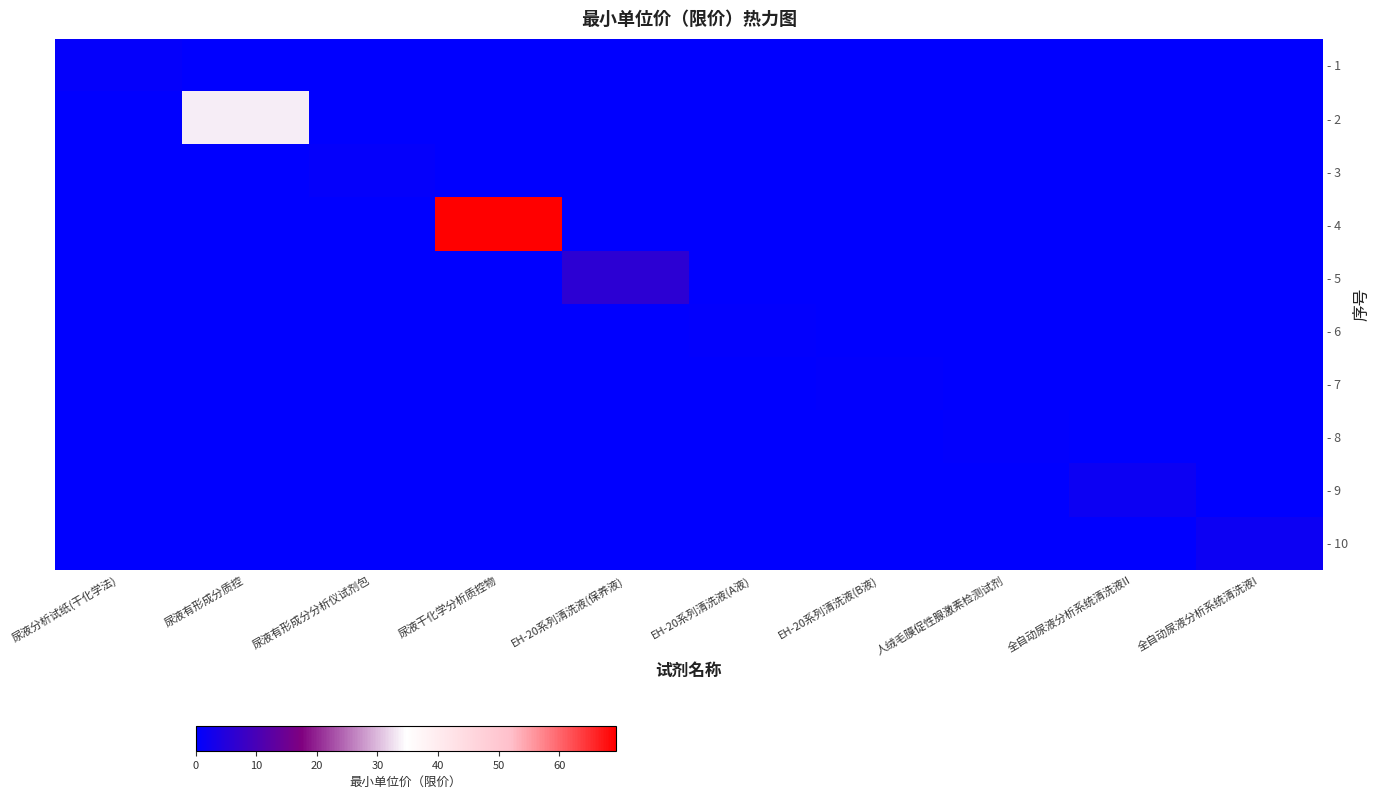

At how many categories does at least one series exceed 41?

1